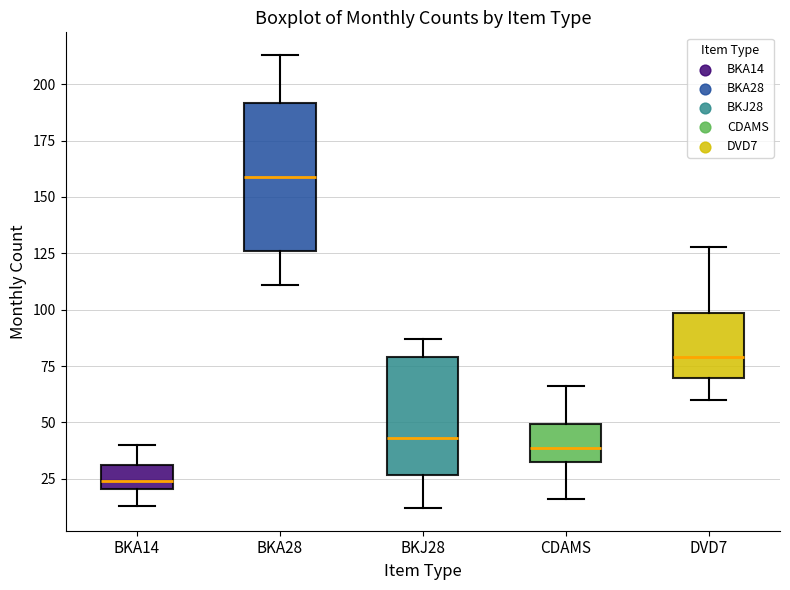

Comparing the boxes themselves (not the whiskers), which one is the tallest?

BKA28